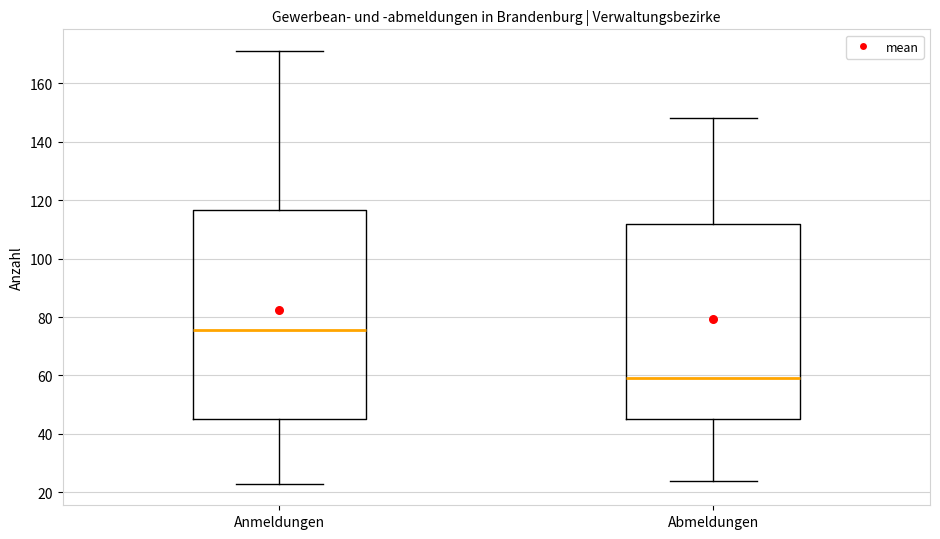

Reading left to right, transcribe this box plot: for each box, give where its median line is, the range the box spans, and where its two whiskers end, as read against the y-axis. The values are not printed on the chart, so give them approximately, as read against the axis.

Anmeldungen: median 76, box 46 to 116, whiskers 24 to 172
Abmeldungen: median 60, box 46 to 112, whiskers 24 to 148